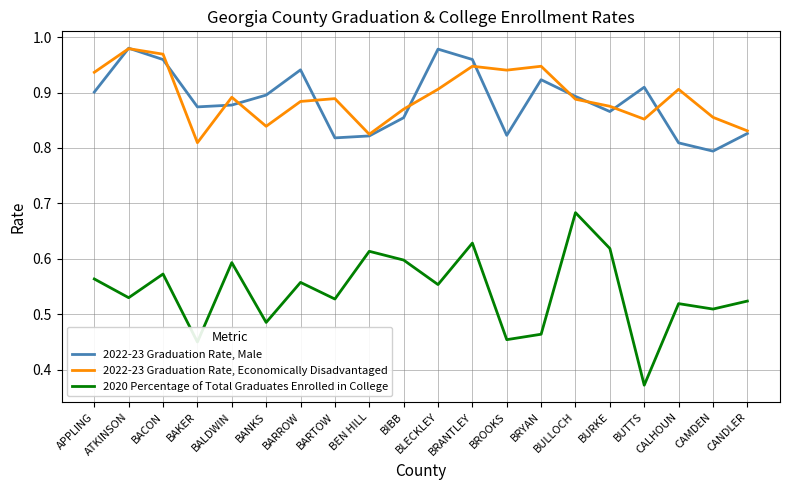

True or false: 2020 Percentage of Total Graduates Enrolled in College has more than 1 points higher than both neighbors.

True